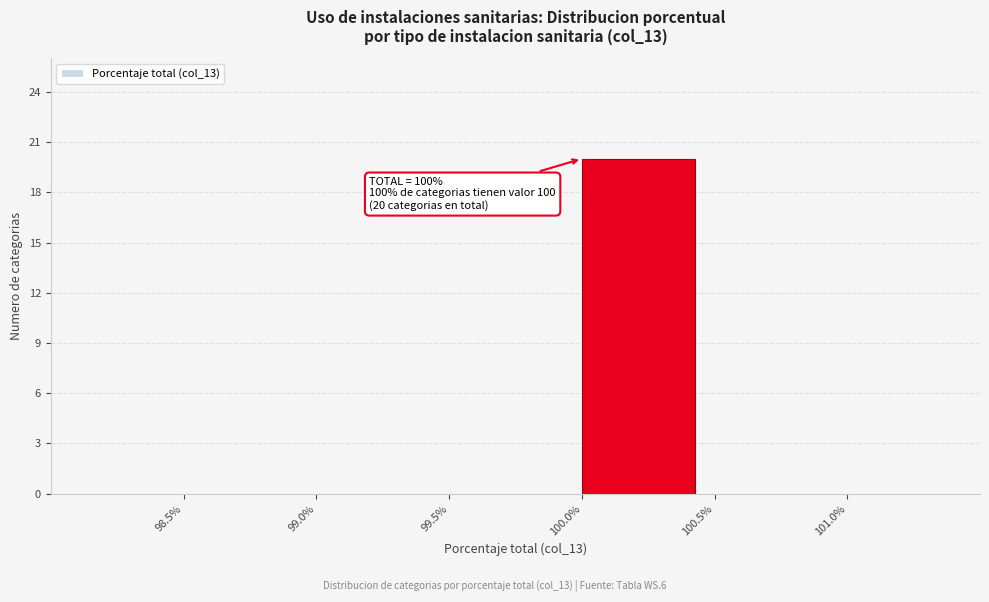

Over which range of the x-axis is the bar tallest?

100.0% to 100.5%